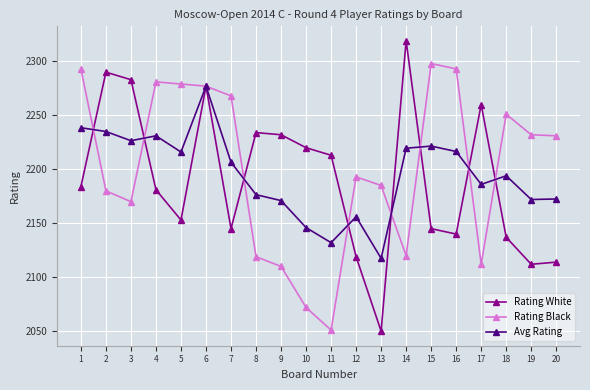

At how many categories does at least one series exceed 2117?

20